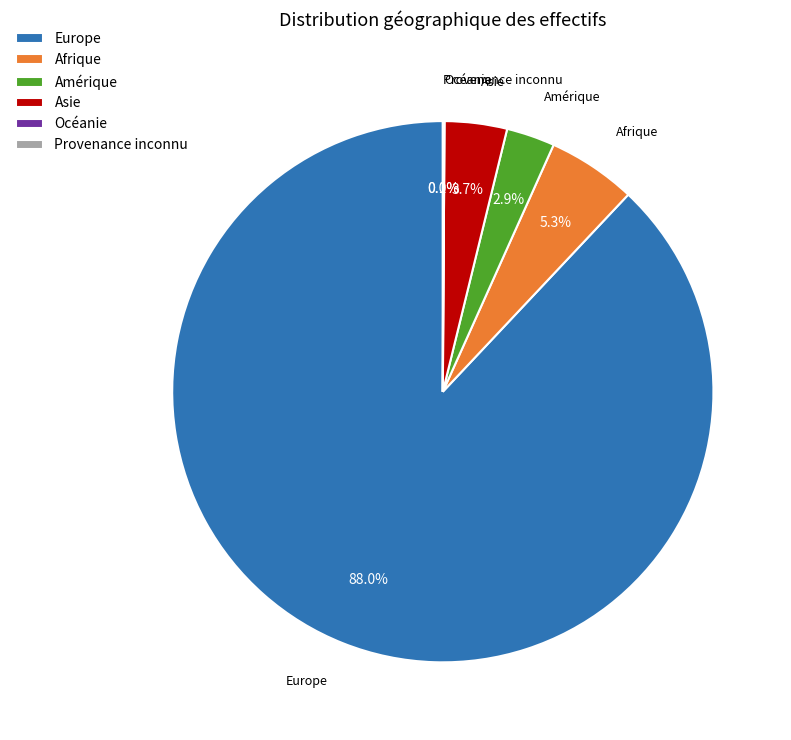

Does Afrique account for over 50% of the chart?

No